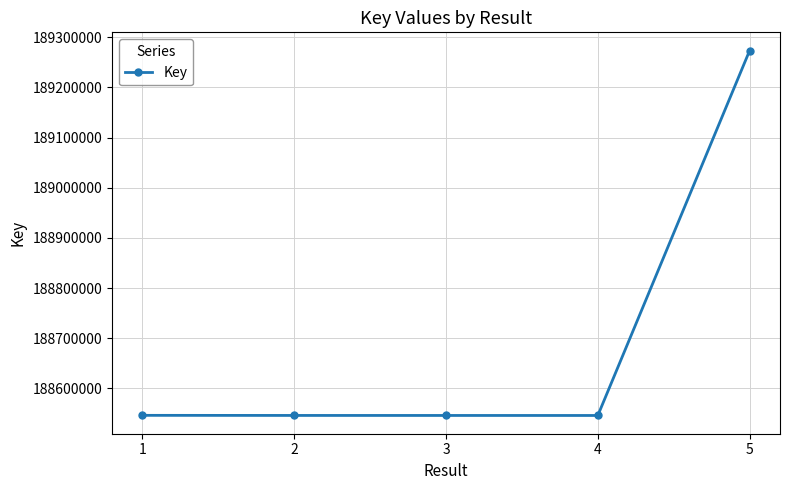

What is the difference between the maximum and minimum values?

727714